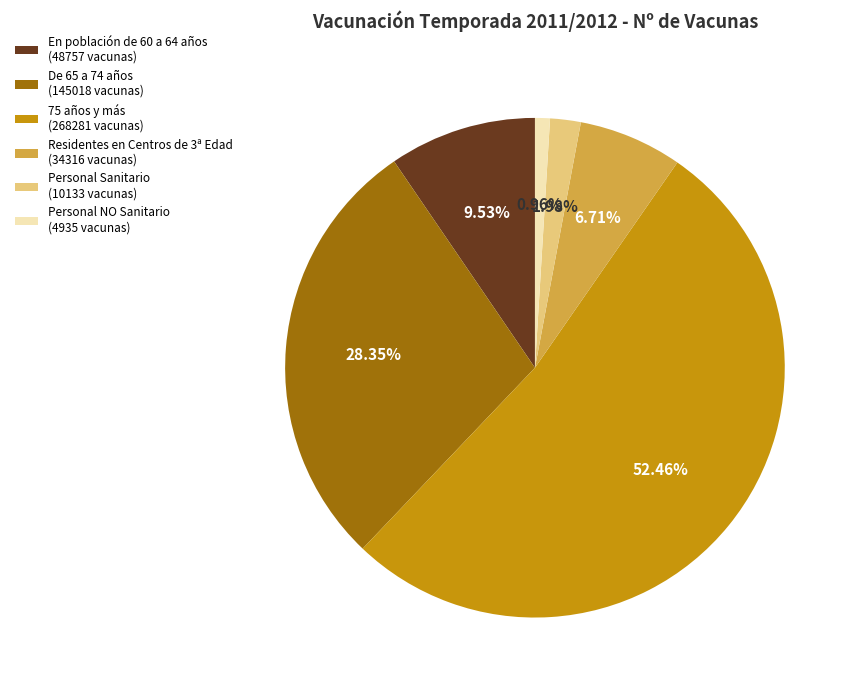

Which category has the smallest portion of the pie?

Personal NO Sanitario